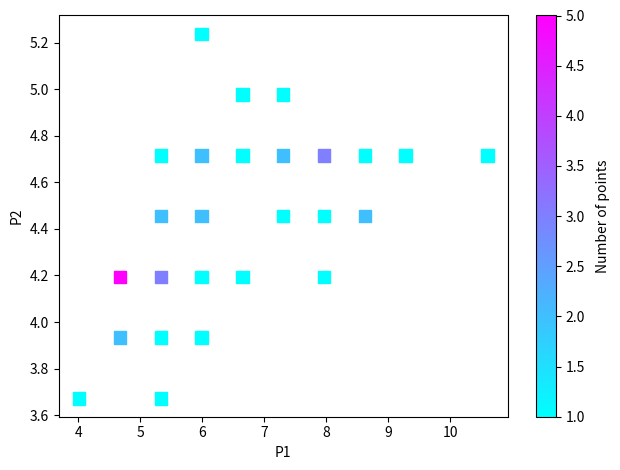

What is the range of Y values (max minus min)?

1.6